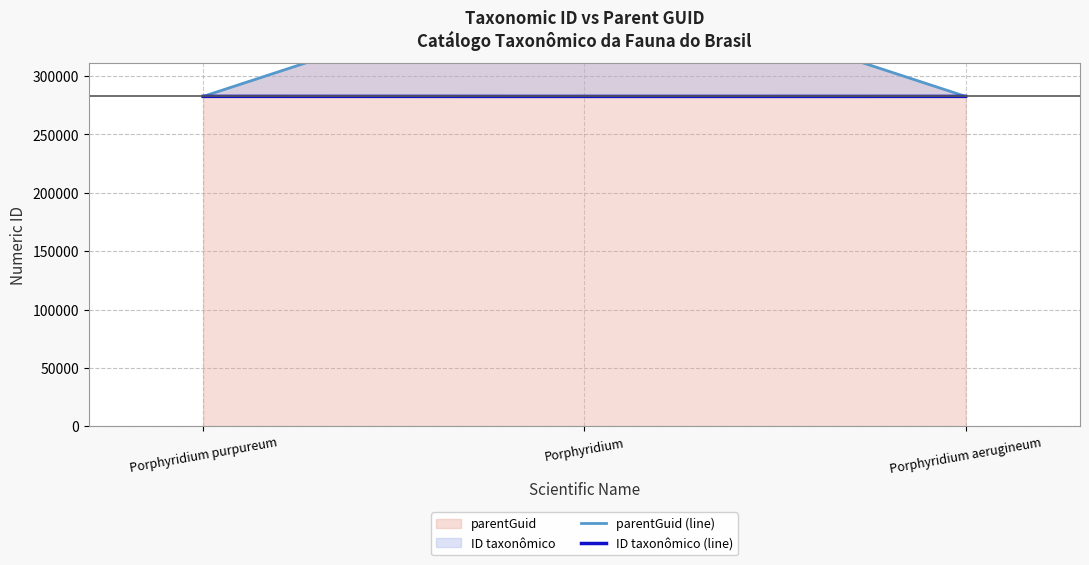

What are all the series names shown in the legend?

parentGuid (line), ID taxonômico (line)